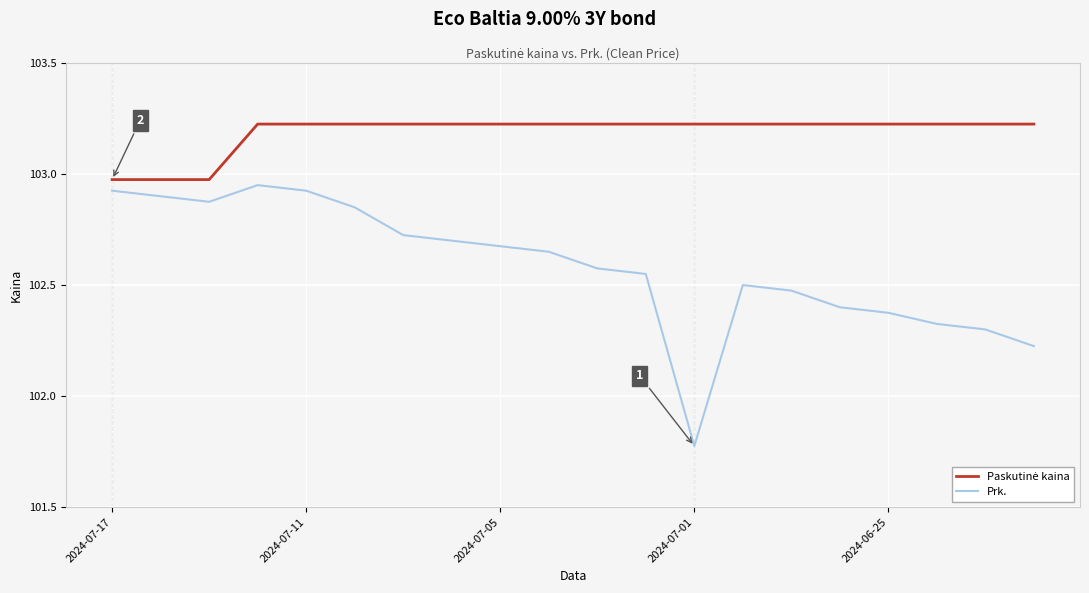

Which series has the largest range (max minus min)?

Prk.